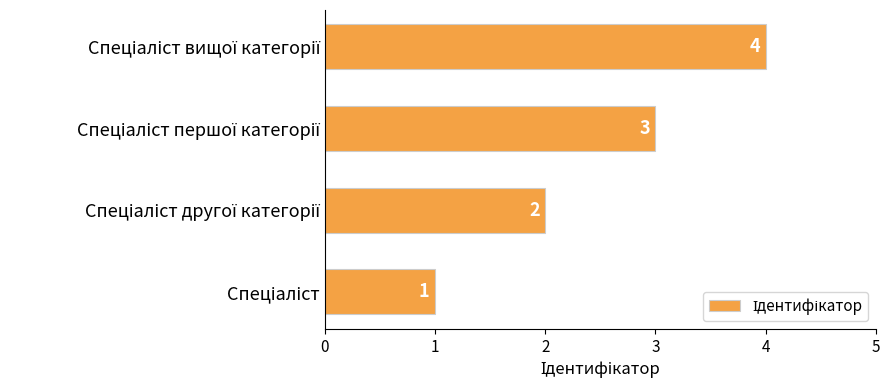

What is the greatest value displayed?

4